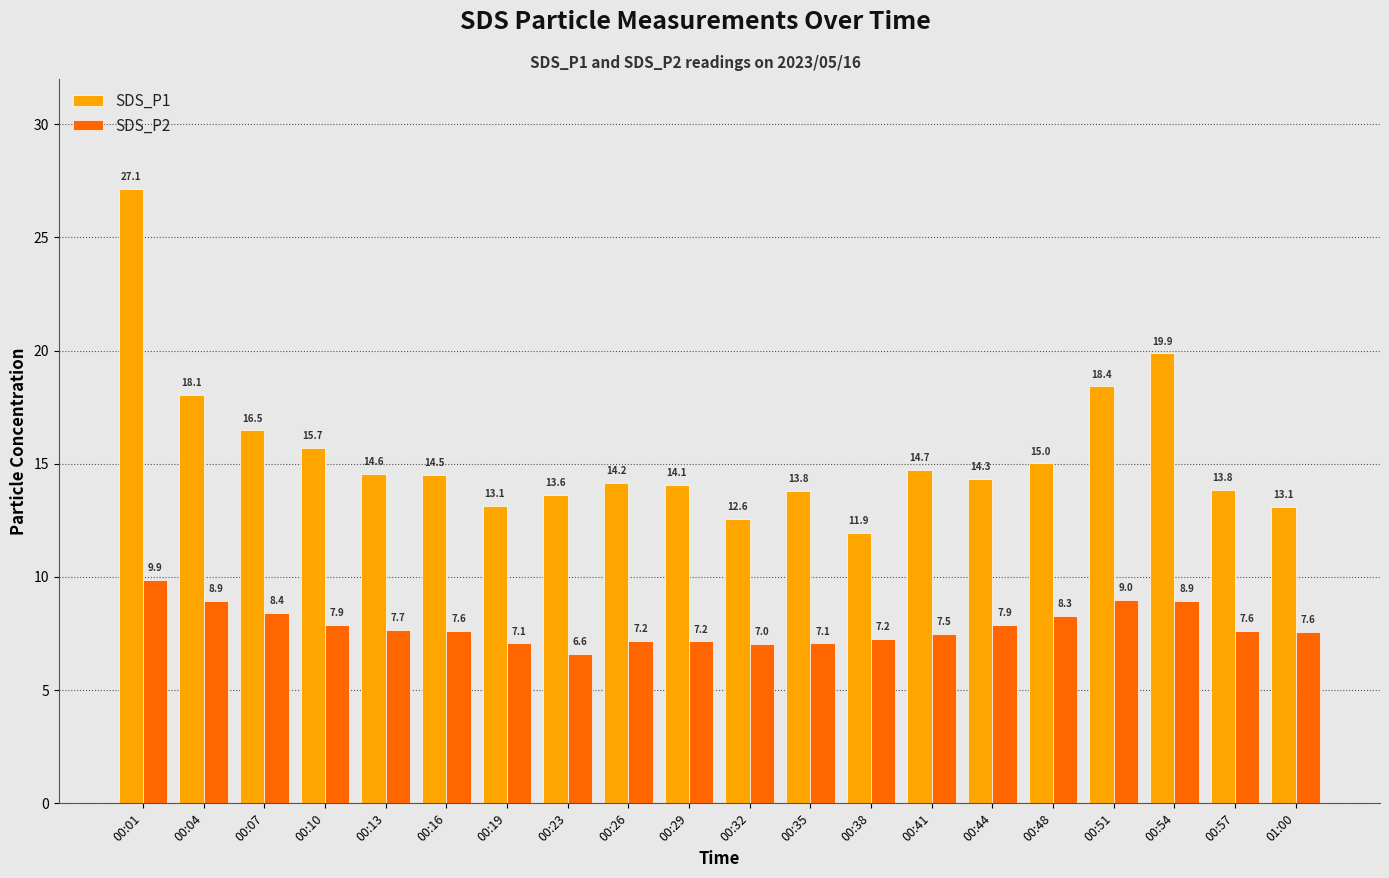

At which label does SDS_P1 reach its minimum?

00:38